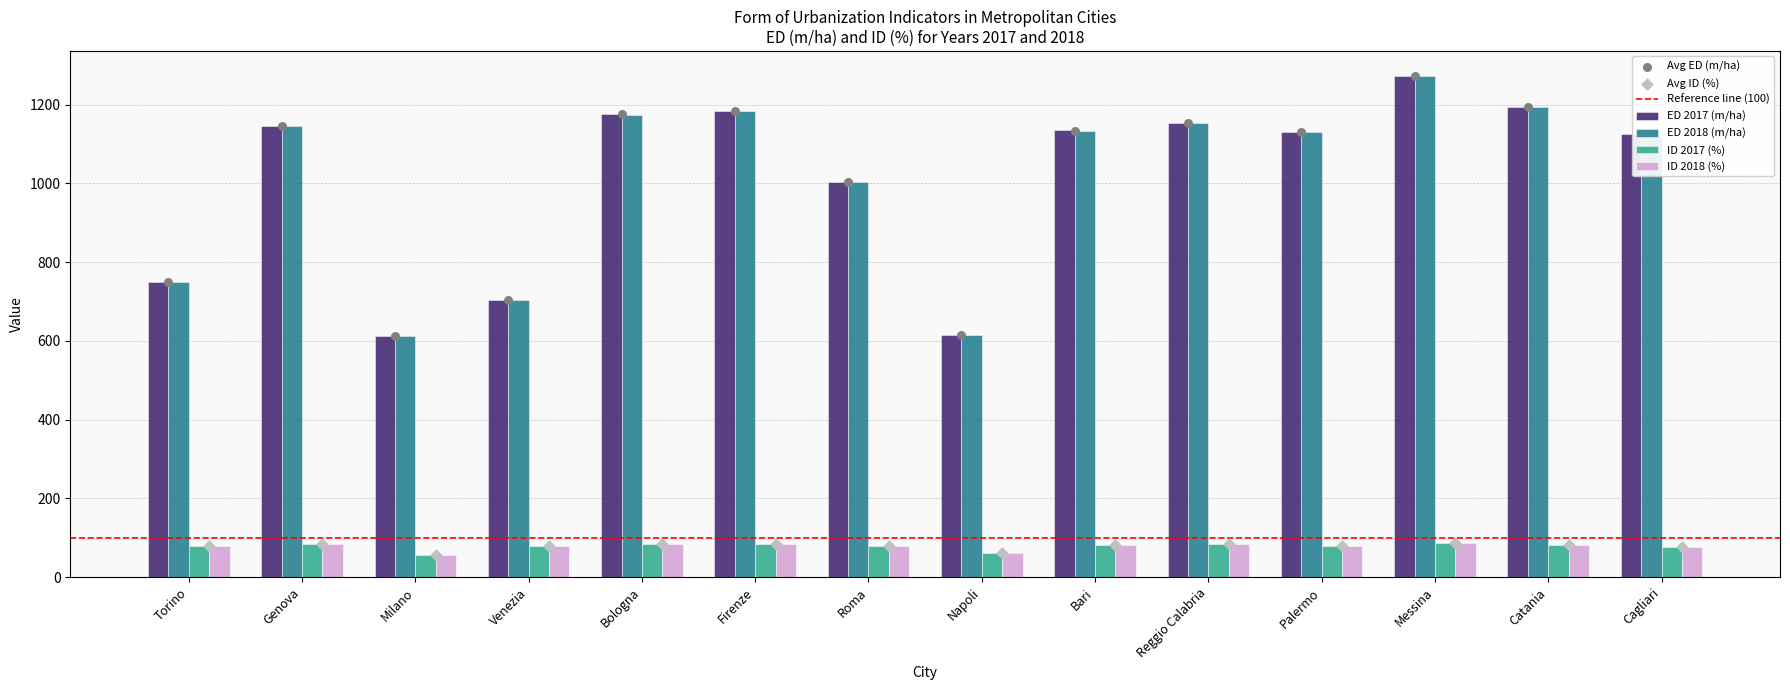

At how many categories does at least one series exceed 673?

12